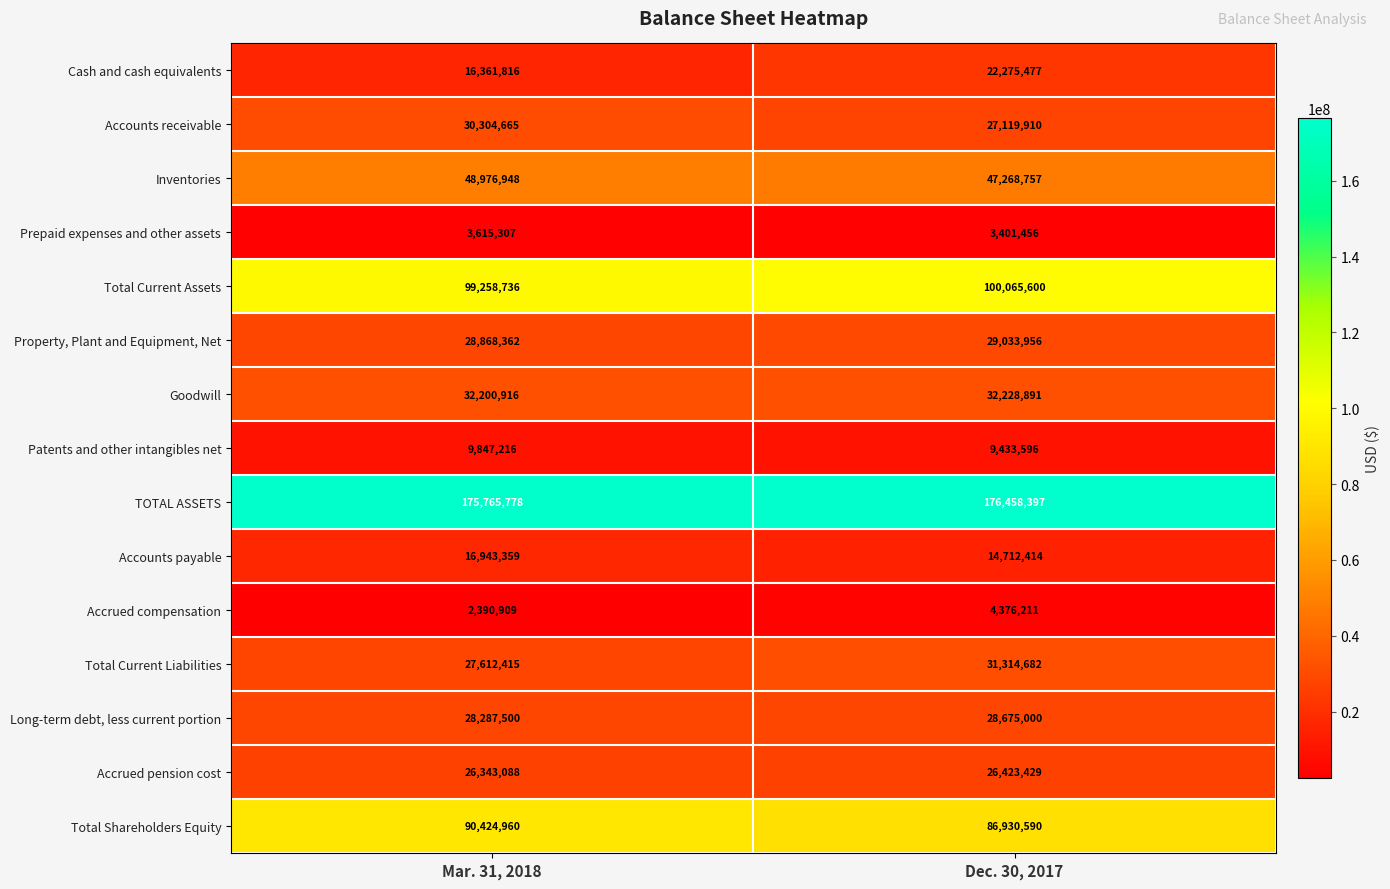

What is the difference between the maximum and minimum values in the Total Shareholders Equity series?

3494370